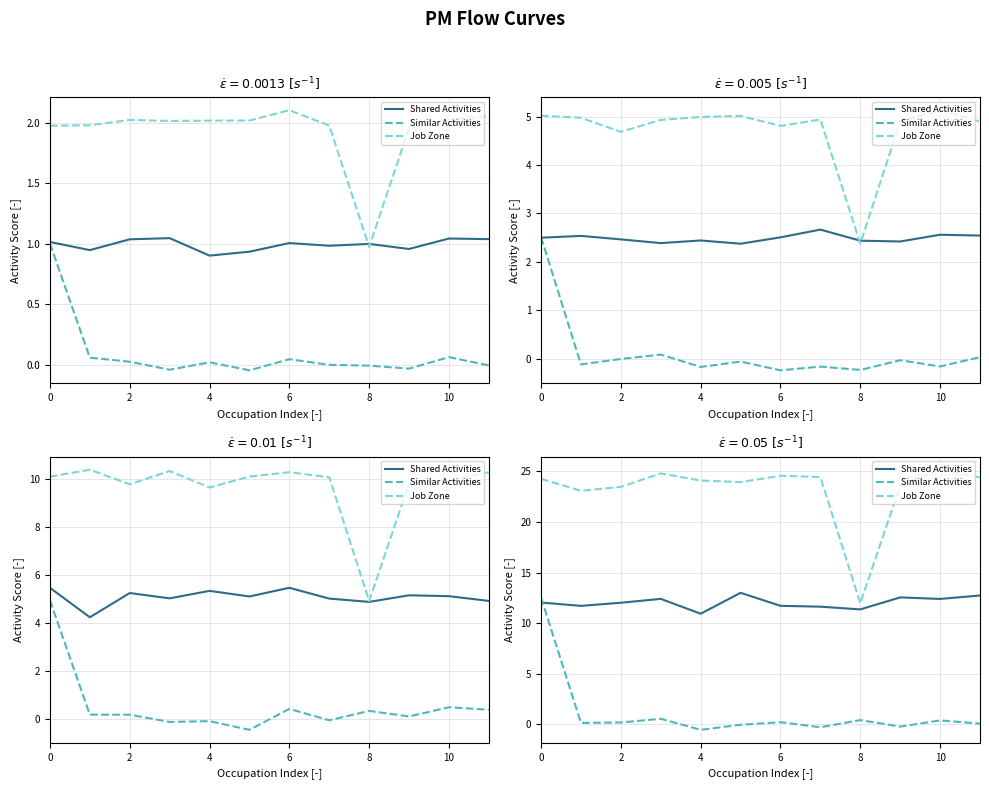

How many data points in Similar Activities are above 0?

8